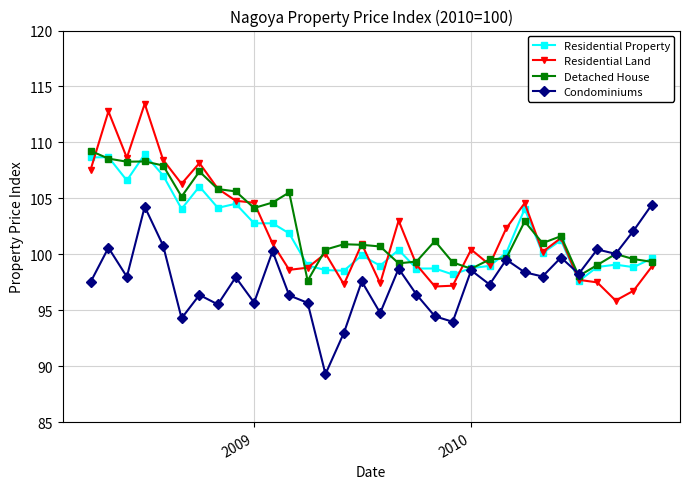

How many data points does each series have?

32